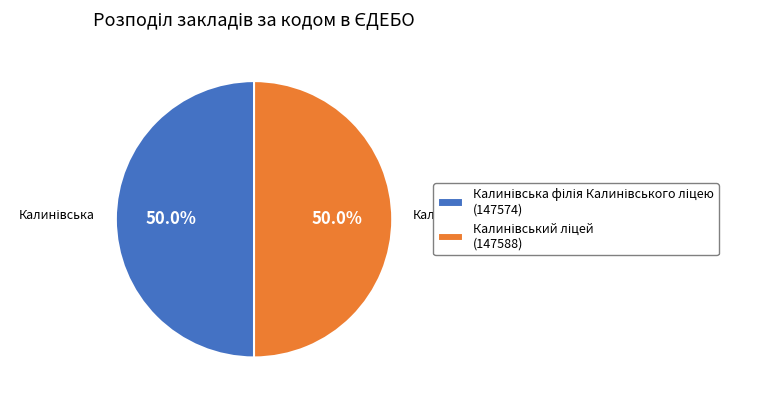

To the nearest percent, what percentage of the pie is Калинівська філія Калинівського ліцею?

50%